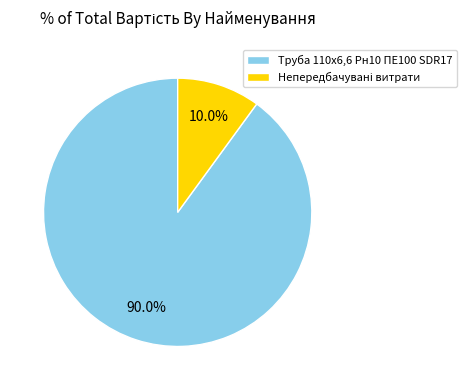

Does Труба 110х6,6 Рн10 ПЕ100 SDR17 represent more than half of the total?

Yes